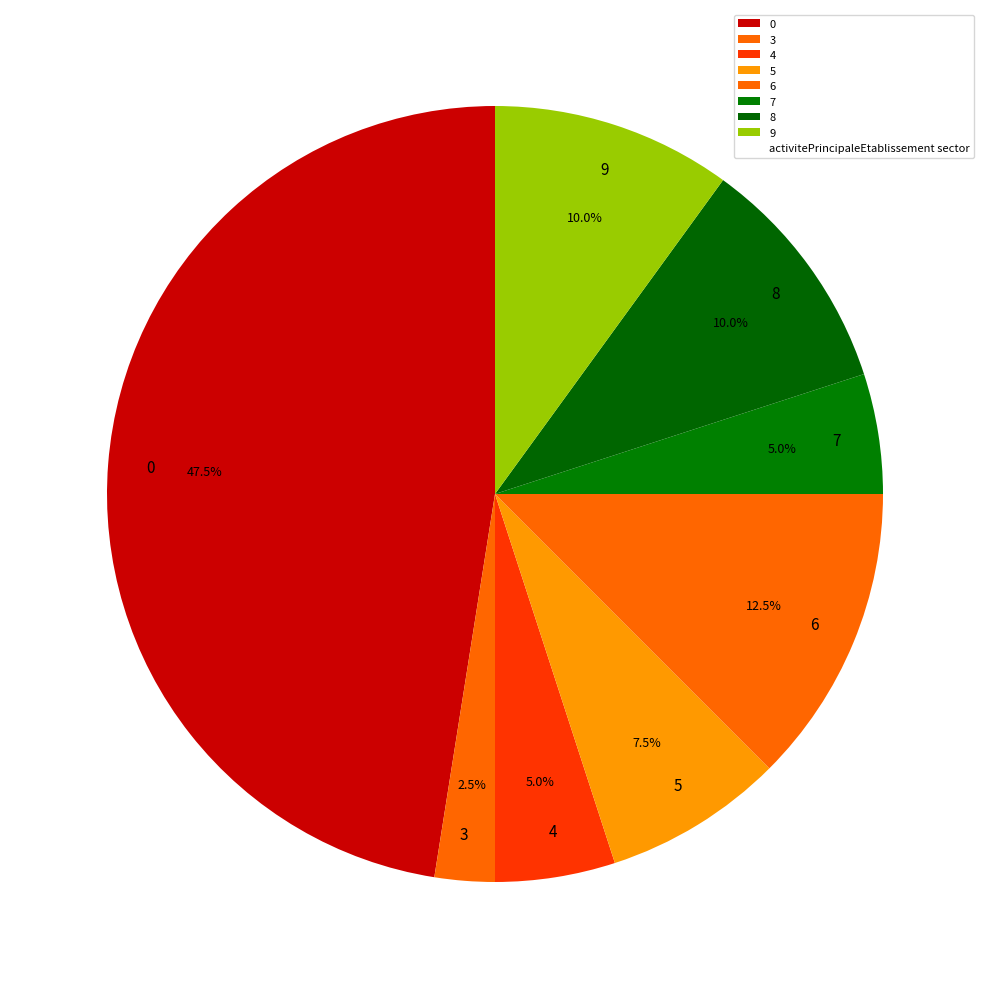

How many segments does this pie chart have?

8